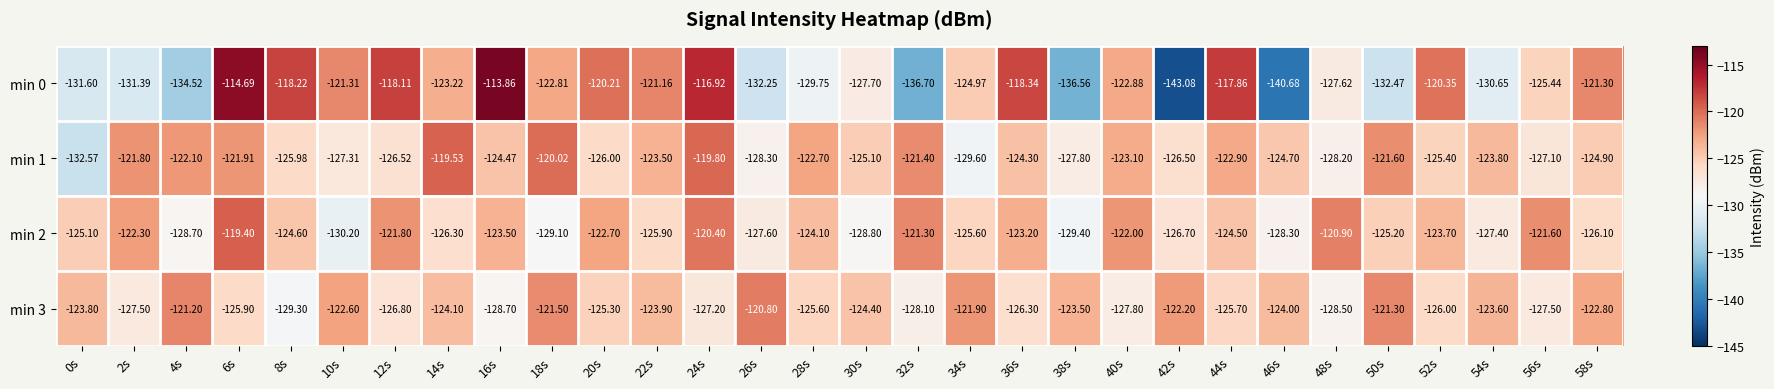

Is the value of min 2 at 50s greater than the value of min 0 at 44s?

No